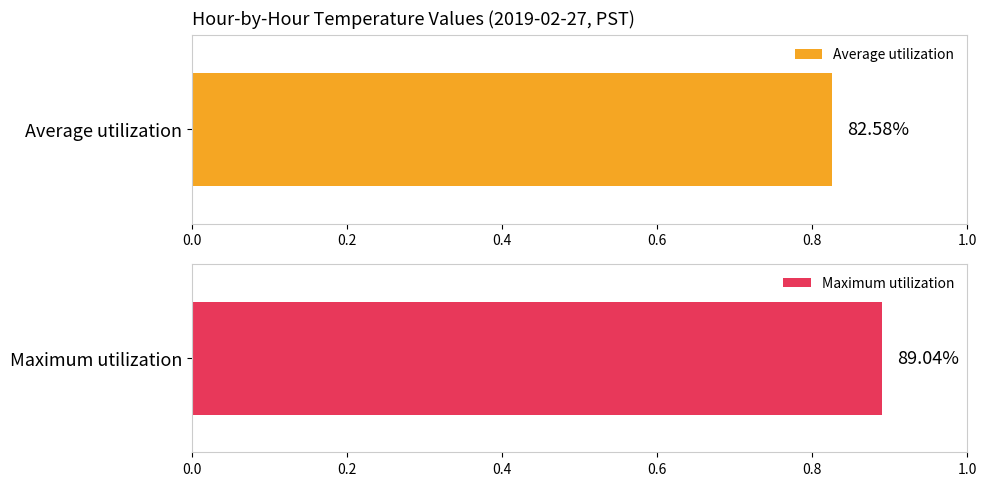

Is the value of Average utilization at 22 greater than the value of Maximum utilization at 8?

No